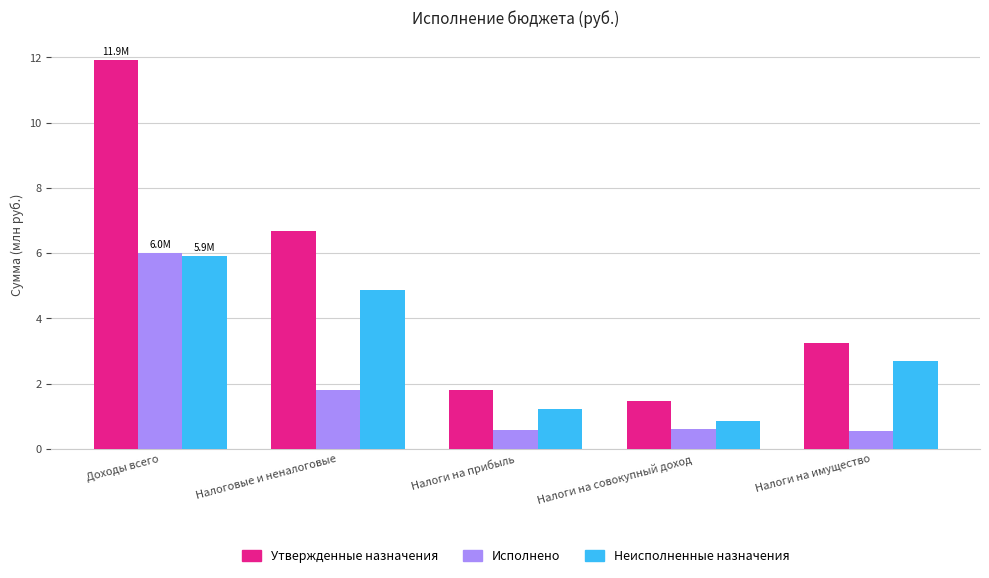

Which series changed the most between Налоговые и неналоговые and Налоги на совокупный доход?

Утвержденные назначения